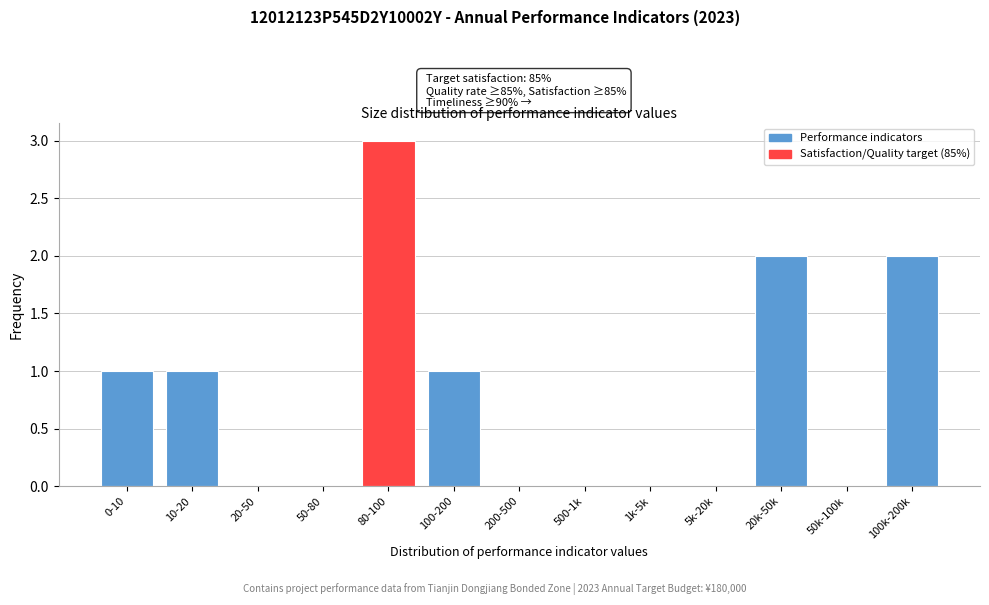

Reading left to right, what are all the values shown in this chart?

0-10=1	10-20=1	20-50=0	50-80=0	80-100=3	100-200=1	200-500=0	500-1k=0	1k-5k=0	5k-20k=0	20k-50k=2	50k-100k=0	100k-200k=2